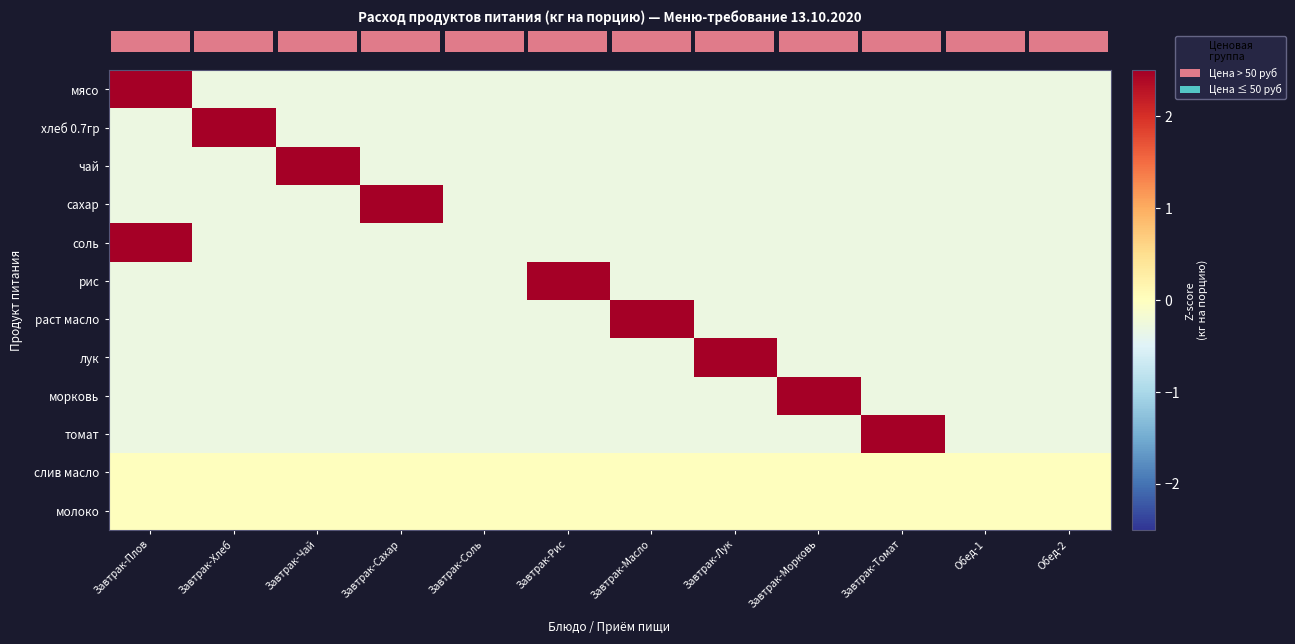

What is the total value across all series at Завтрак-Чай?

0.6